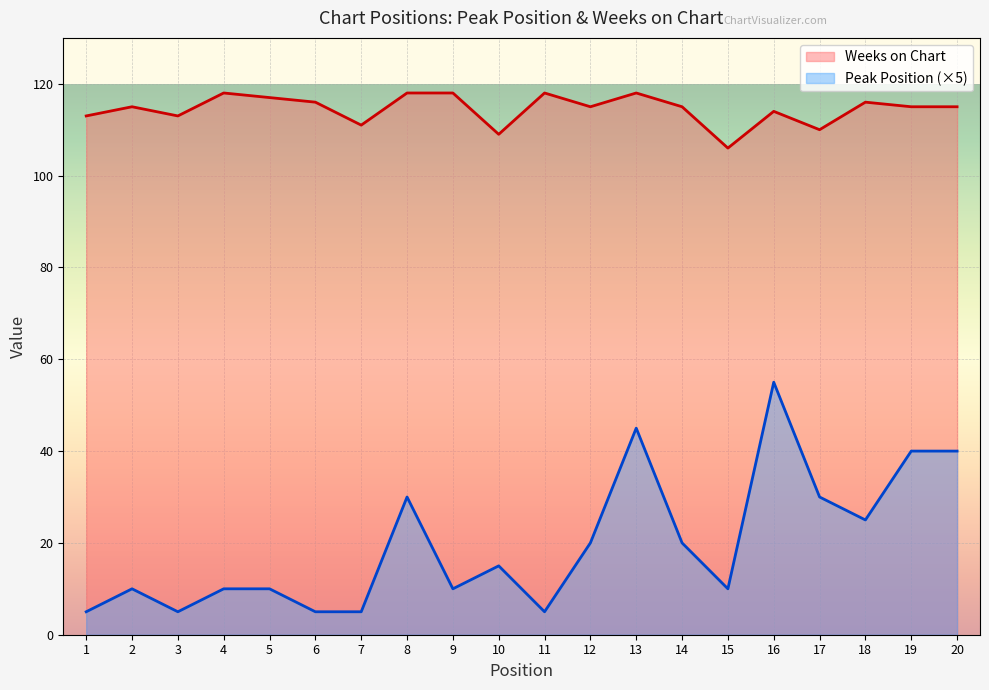

The value of Weeks on Chart at 16 is 47. True or false?

False